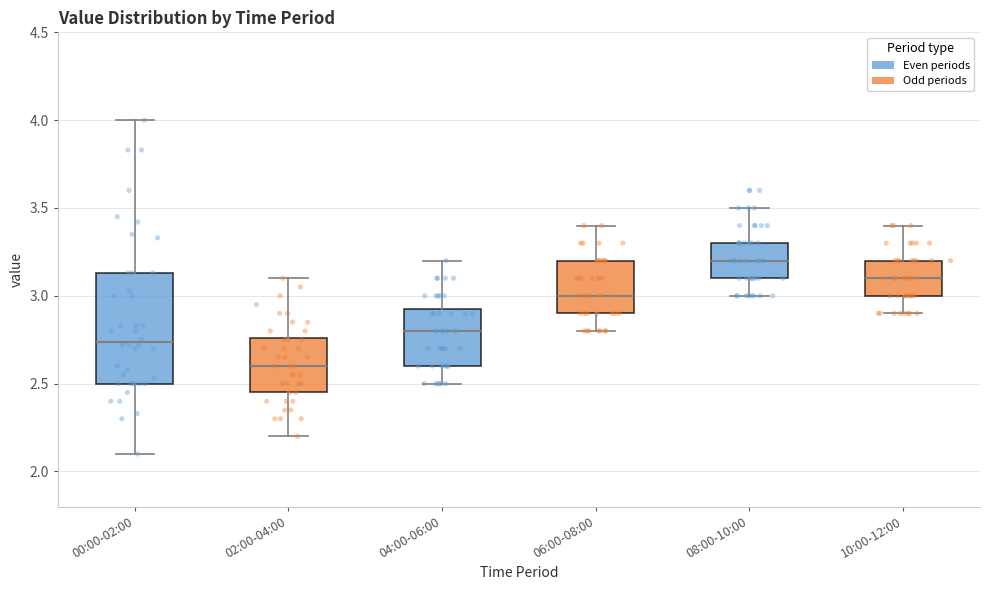

Which box has the lowest median line?

02:00-04:00